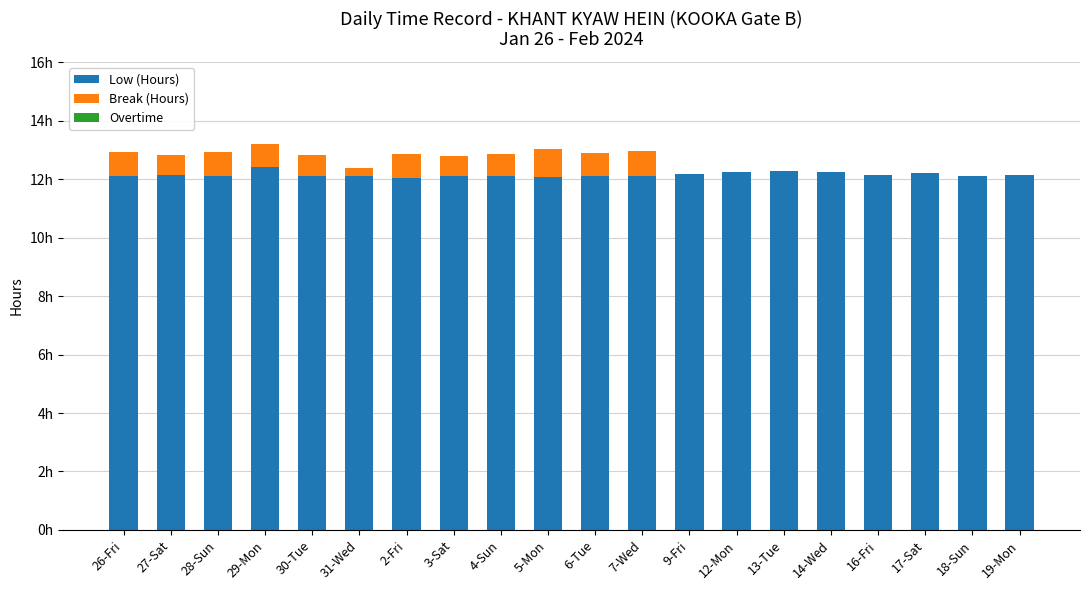

Does the chart contain stacked bars?

Yes